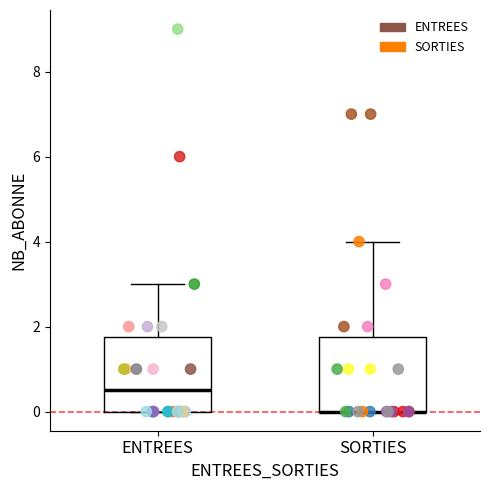

Which series reaches the maximum Y coordinate?

ENTREES